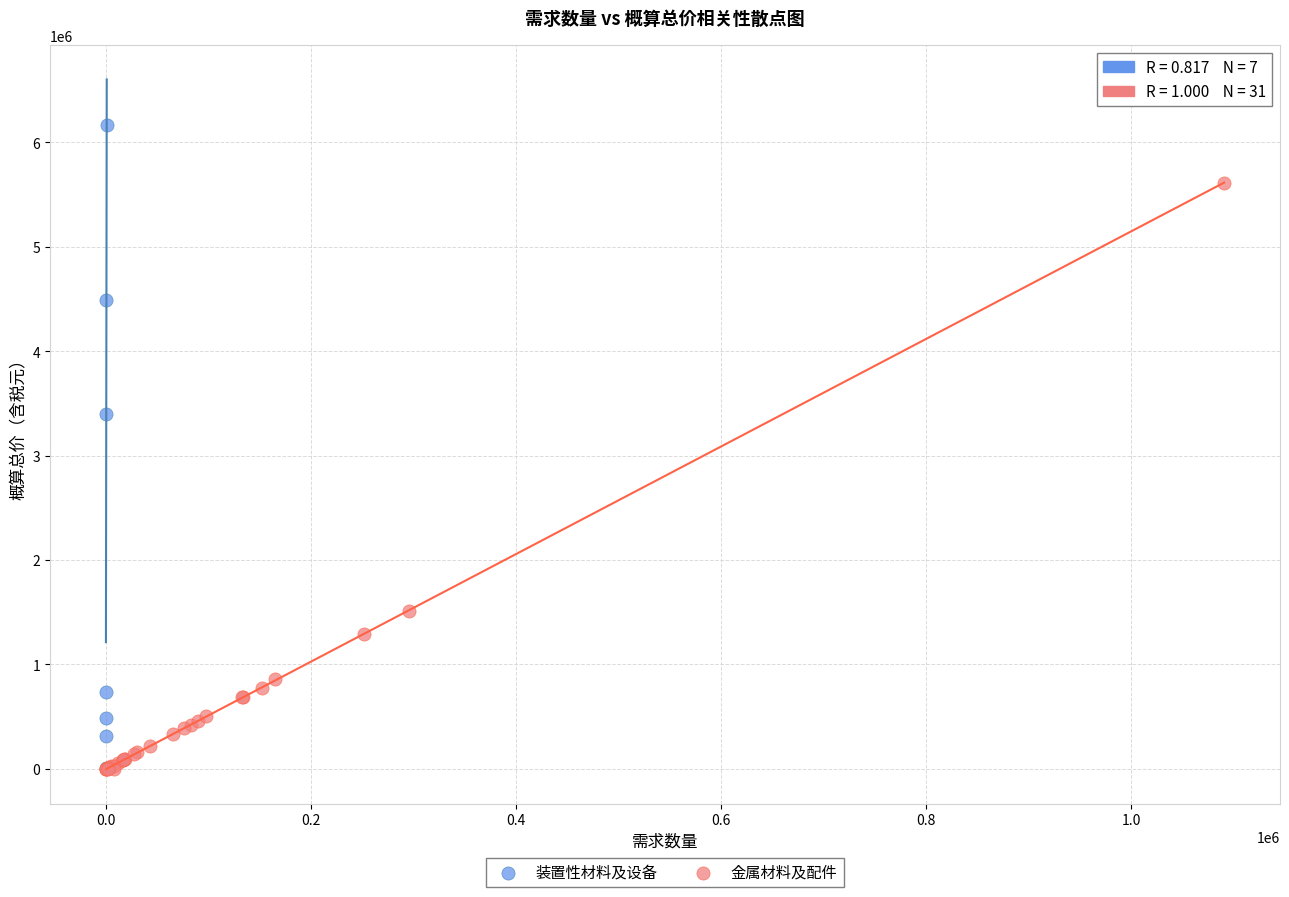

Which series contains the highest Y value?

装置性材料及设备